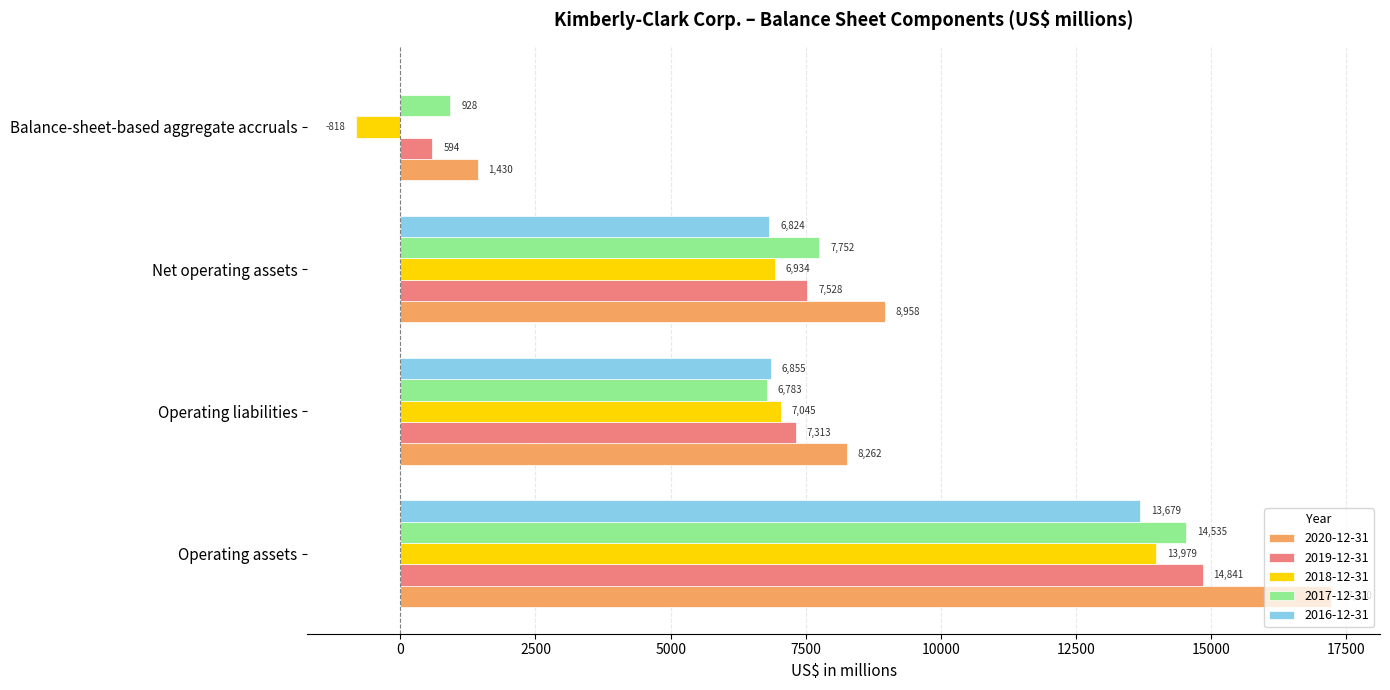

Which label corresponds to the largest value in the chart?

Operating assets